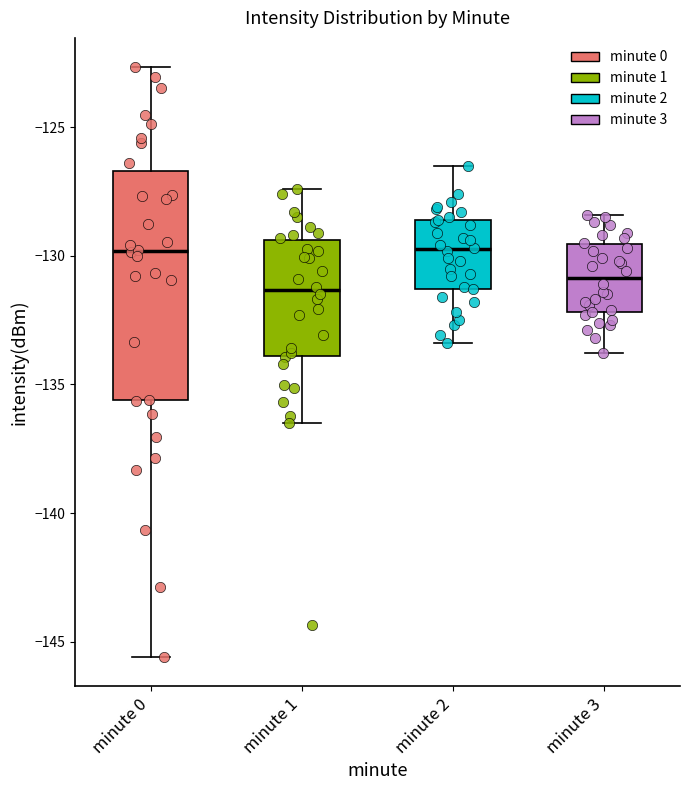

Comparing the boxes themselves (not the whiskers), which one is the tallest?

minute 0